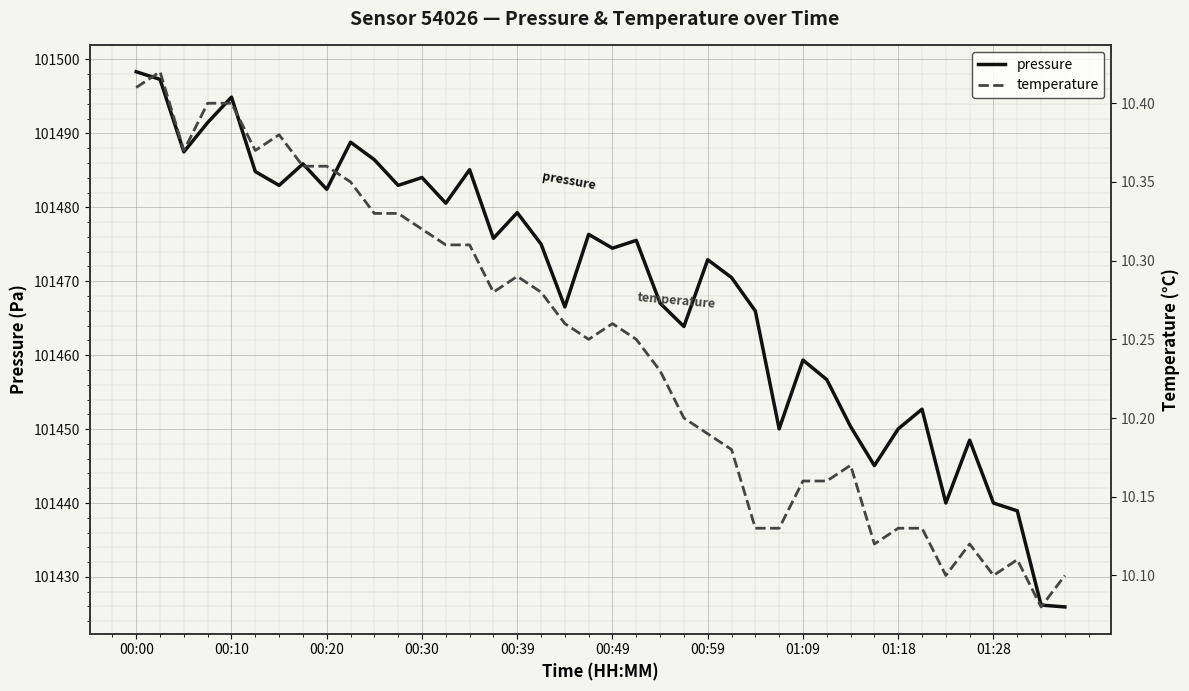

True or false: pressure and temperature cross at least once.

False